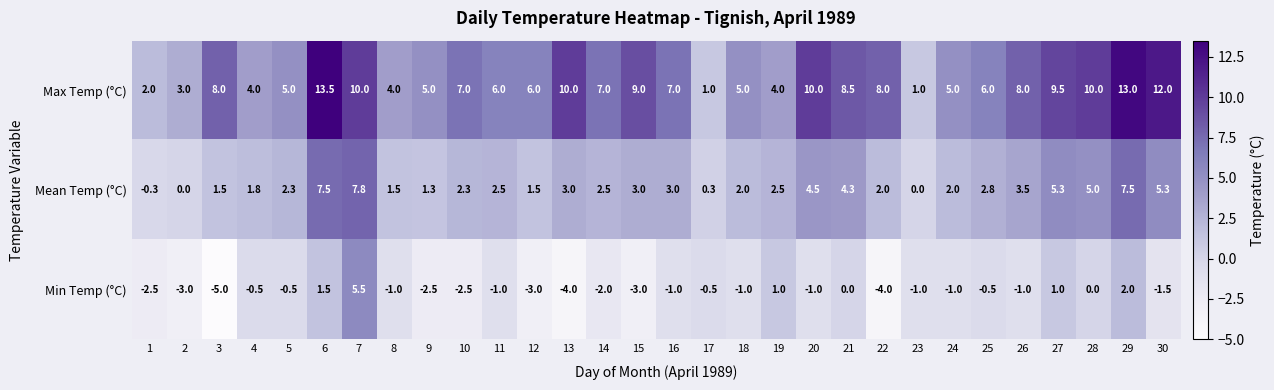

What is the total value across all series at 10?

6.8